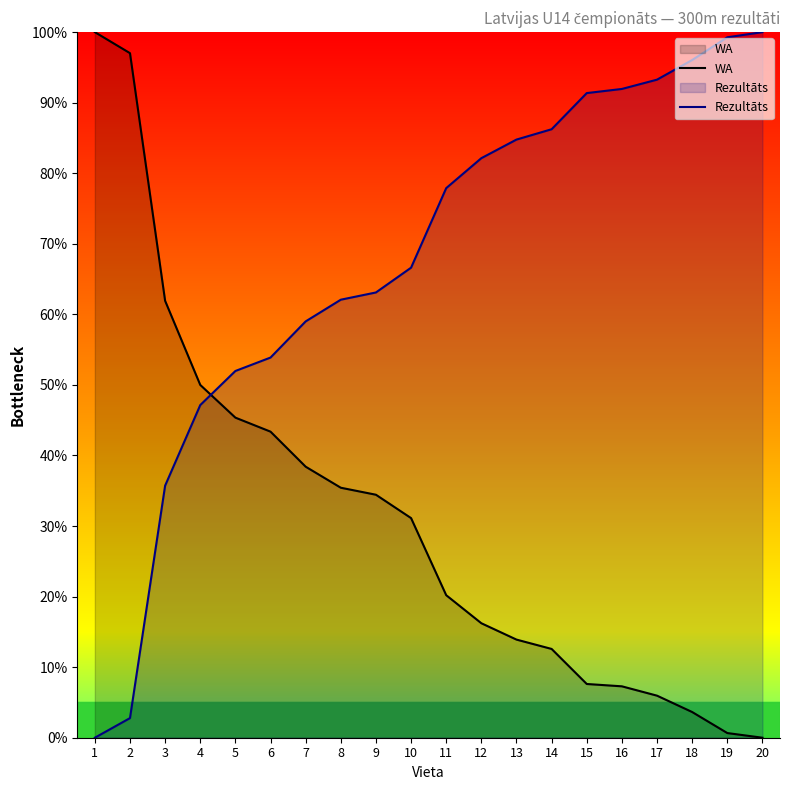

True or false: Rezultāts and WA intersect in this chart.

True